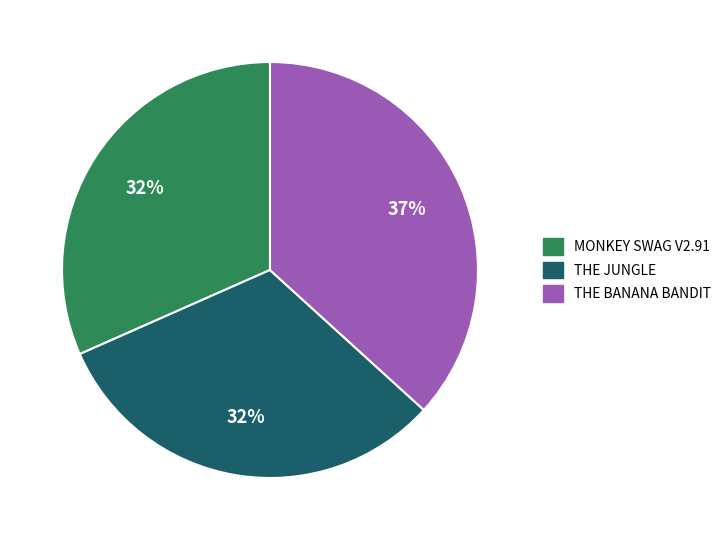

To the nearest percent, what is the average slice percentage?

33%